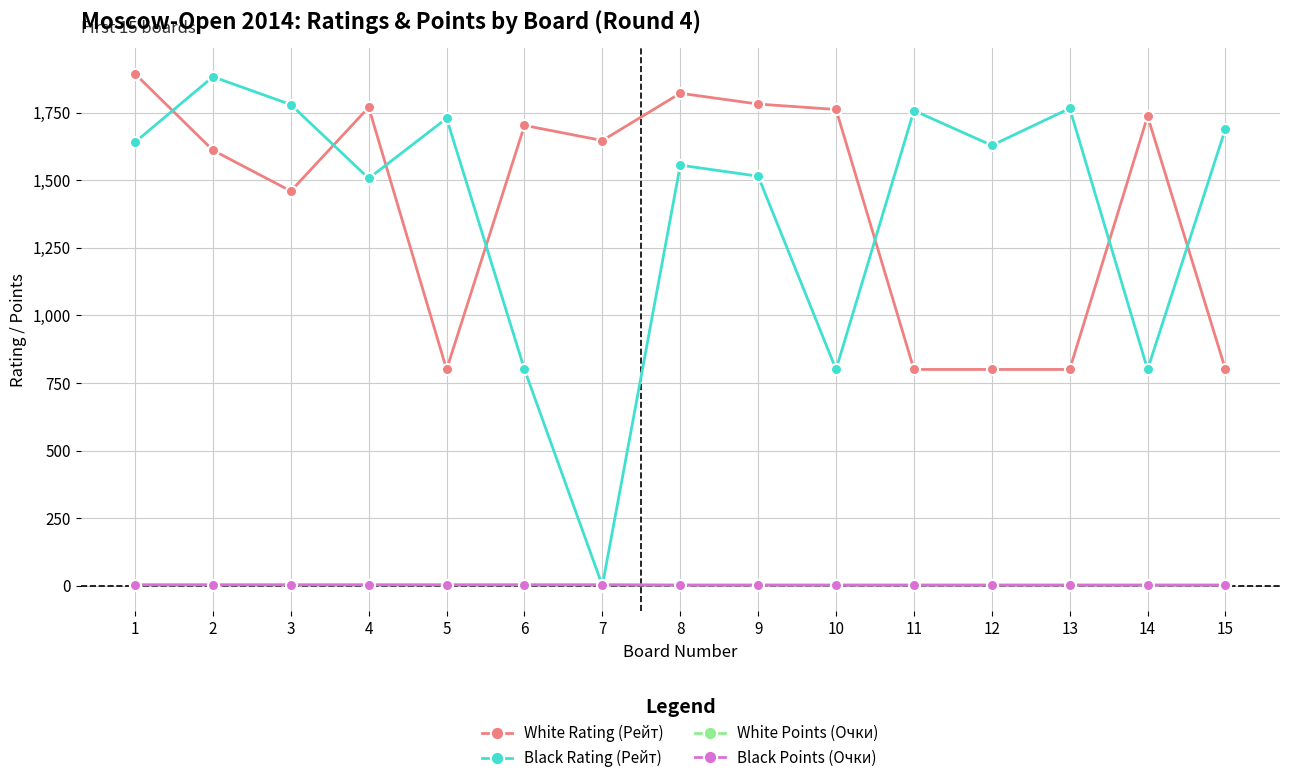

Does the chart have visible grid lines?

Yes